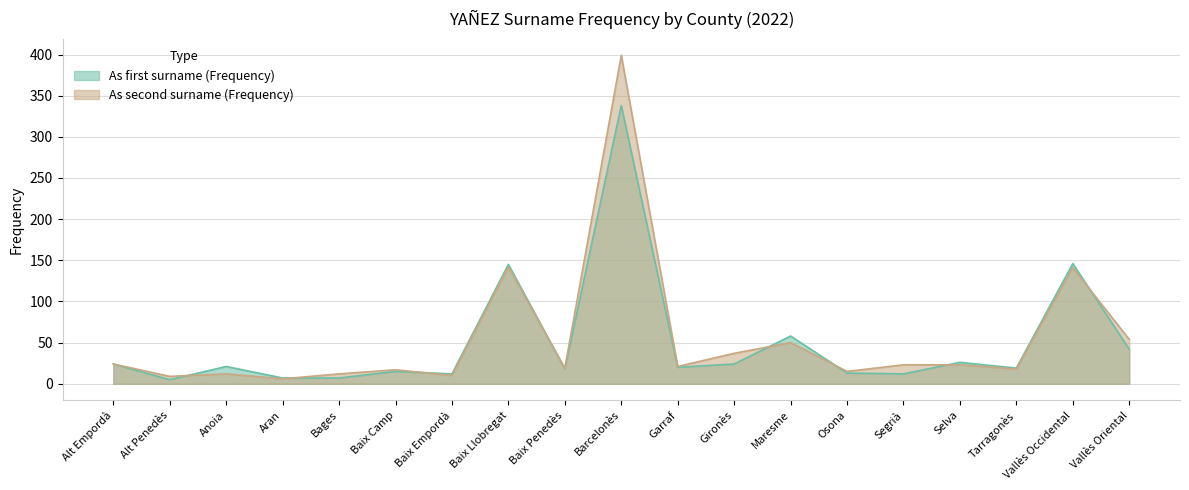

Reading right to left, transcribe all the data shown in this chart.

As first surname (Frequency): 42	146	19	26	12	13	58	24	20	338	18	145	12	15	7	7	21	5	24
As second surname (Frequency): 54	141	18	23	23	15	50	37	21	399	19	142	10	17	12	6	12	9	24